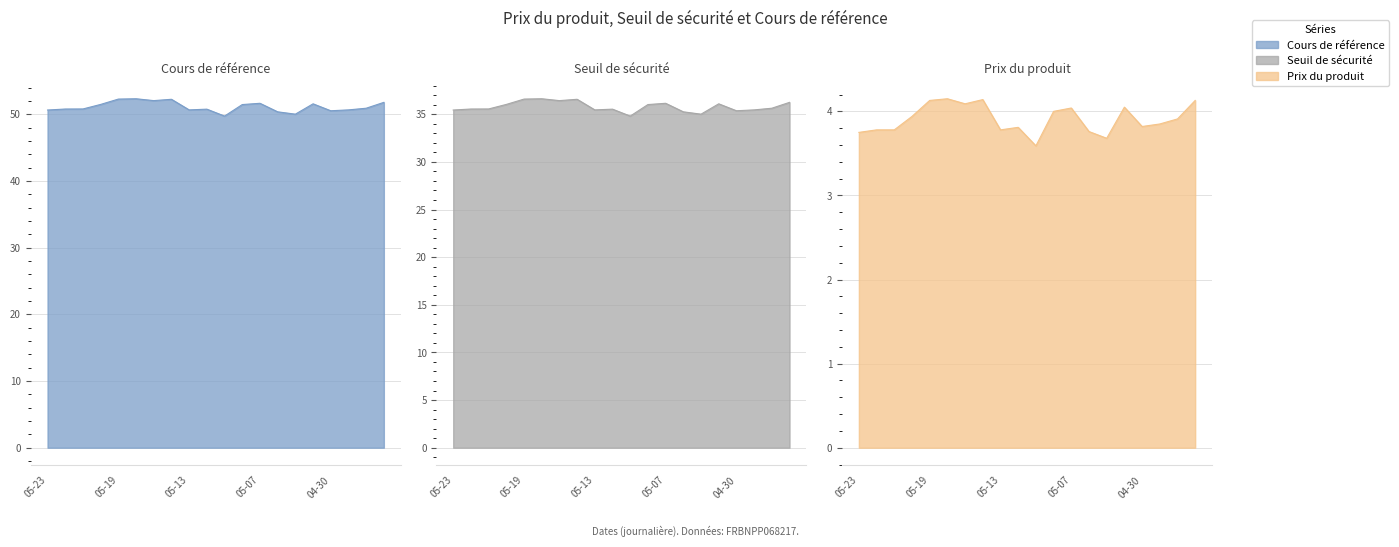

Which series has the largest total across all categories?

Cours de référence